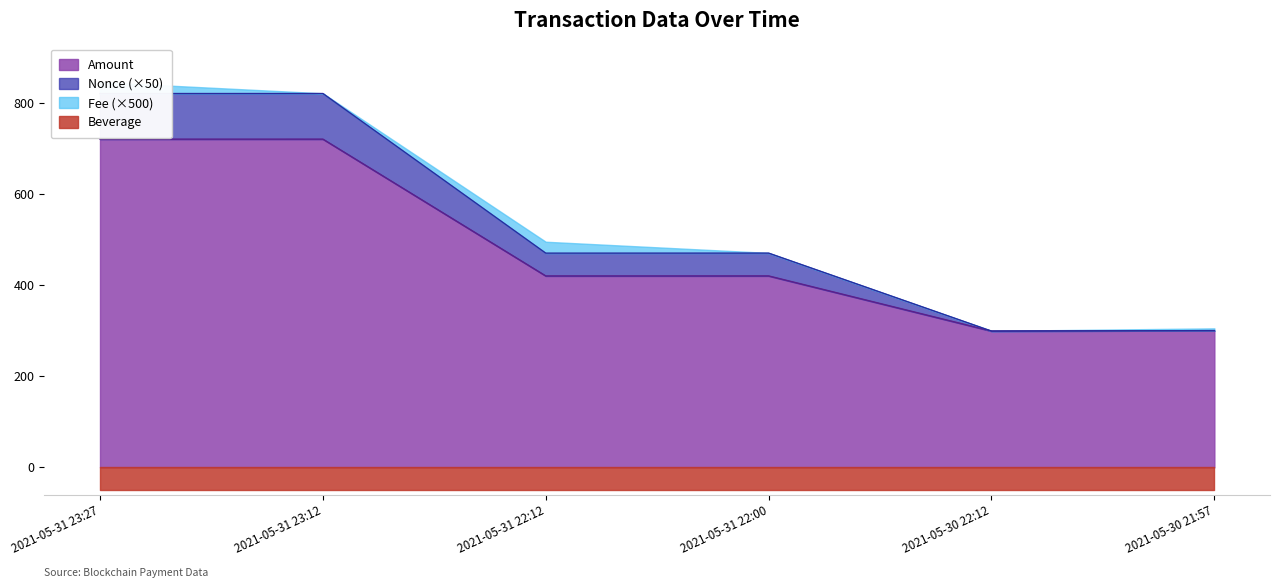

The value of Amount at 2021-05-30 21:57 is 300.0. True or false?

True